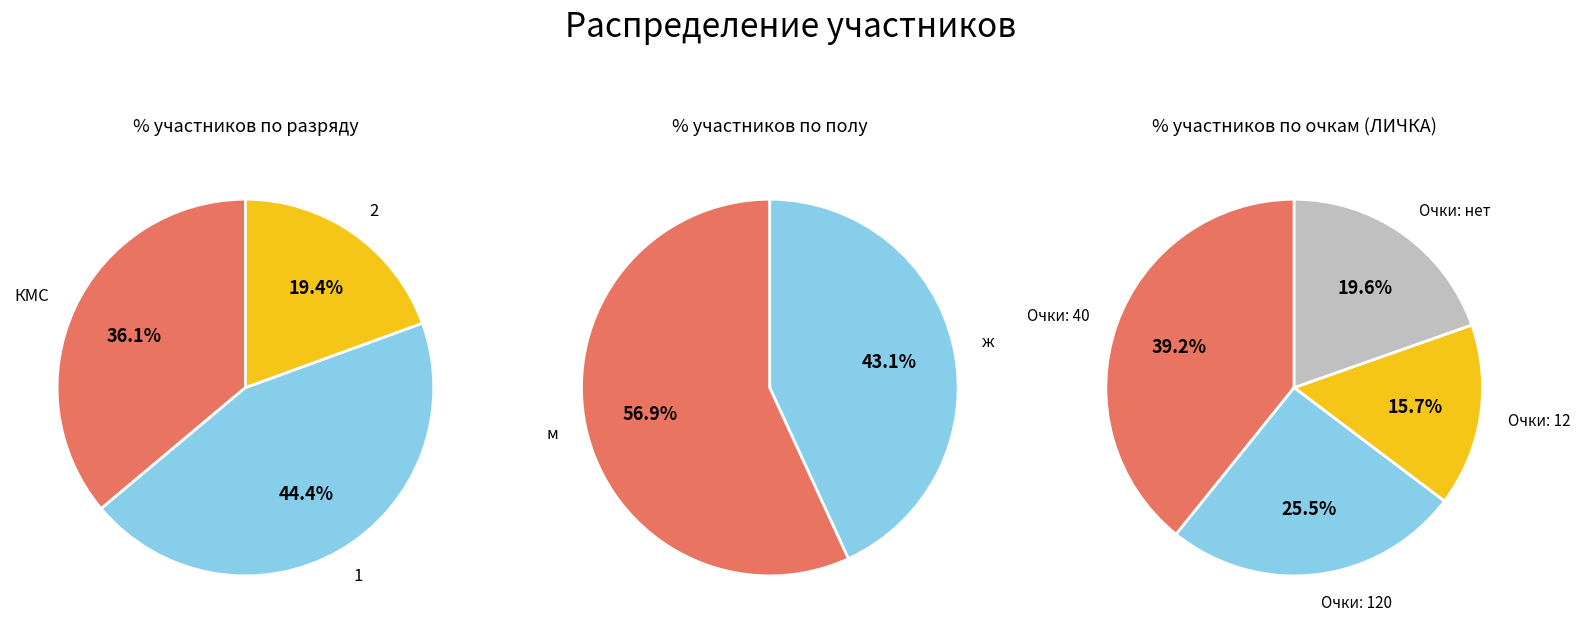

Count the number of slices in the pie.

3